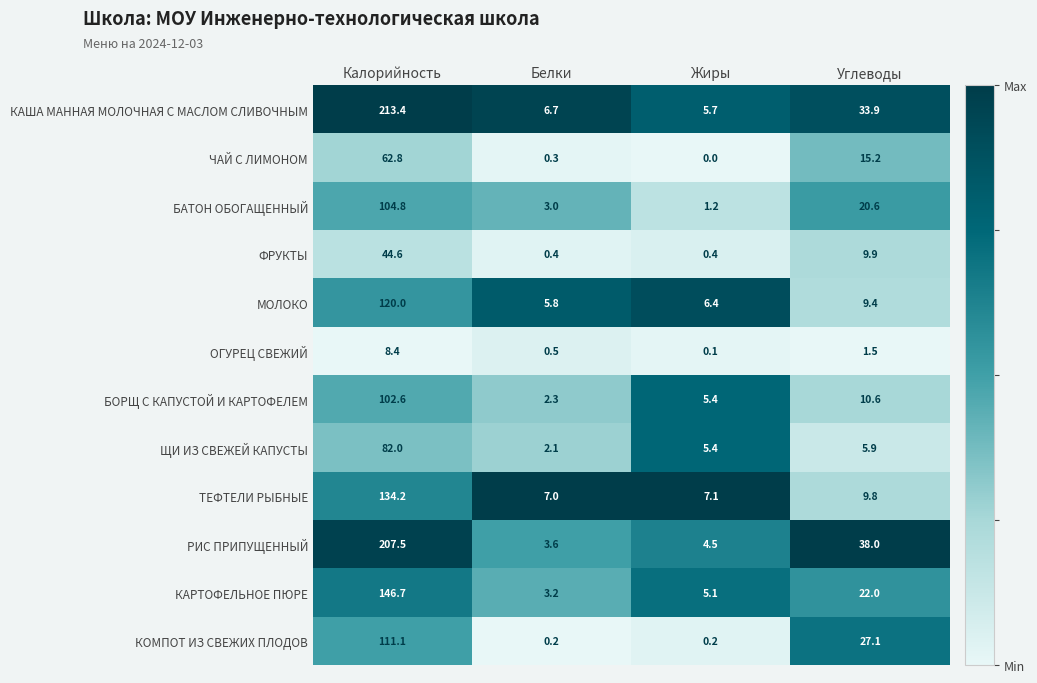

Which category has the highest value across all series?

Калорийность